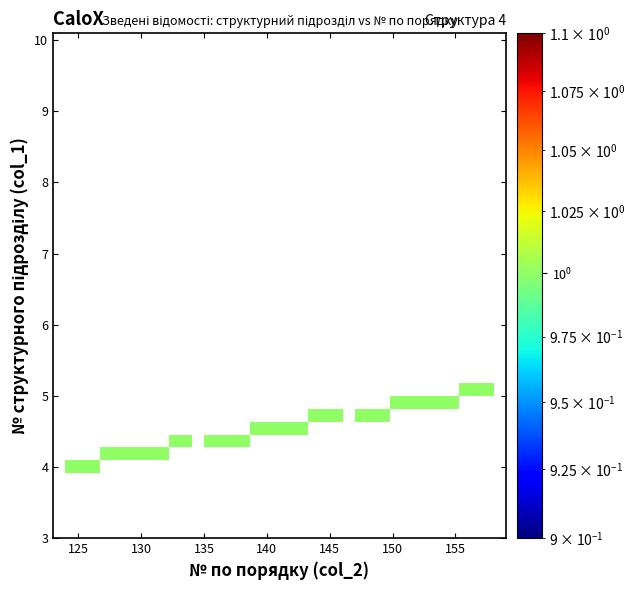

How many categories are shown in the chart?

39